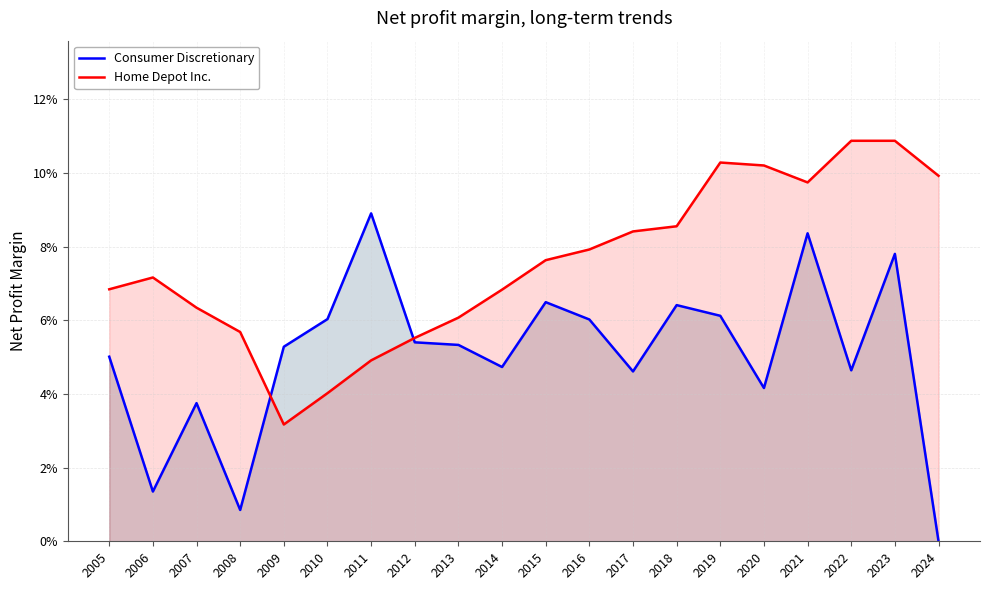

Reading left to right, transcribe all the data shown in this chart.

Consumer Discretionary: 2005=0.1	2006=0.0	2007=0.0	2008=0.0	2009=0.1	2010=0.1	2011=0.1	2012=0.1	2013=0.1	2014=0.0	2015=0.1	2016=0.1	2017=0.0	2018=0.1	2019=0.1	2020=0.0	2021=0.1	2022=0.0	2023=0.1	2024=0.0
Home Depot Inc.: 2005=0.1	2006=0.1	2007=0.1	2008=0.1	2009=0.0	2010=0.0	2011=0.0	2012=0.1	2013=0.1	2014=0.1	2015=0.1	2016=0.1	2017=0.1	2018=0.1	2019=0.1	2020=0.1	2021=0.1	2022=0.1	2023=0.1	2024=0.1